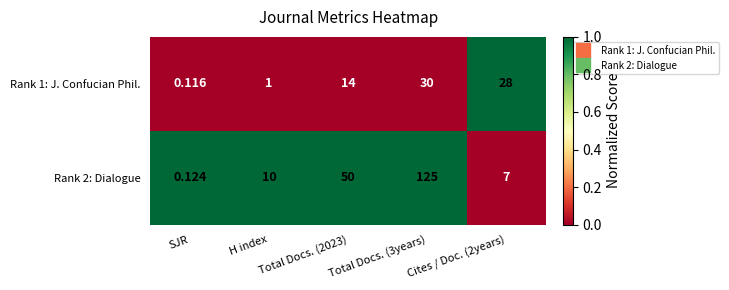

At which category does the chart reach its minimum across all series?

SJR